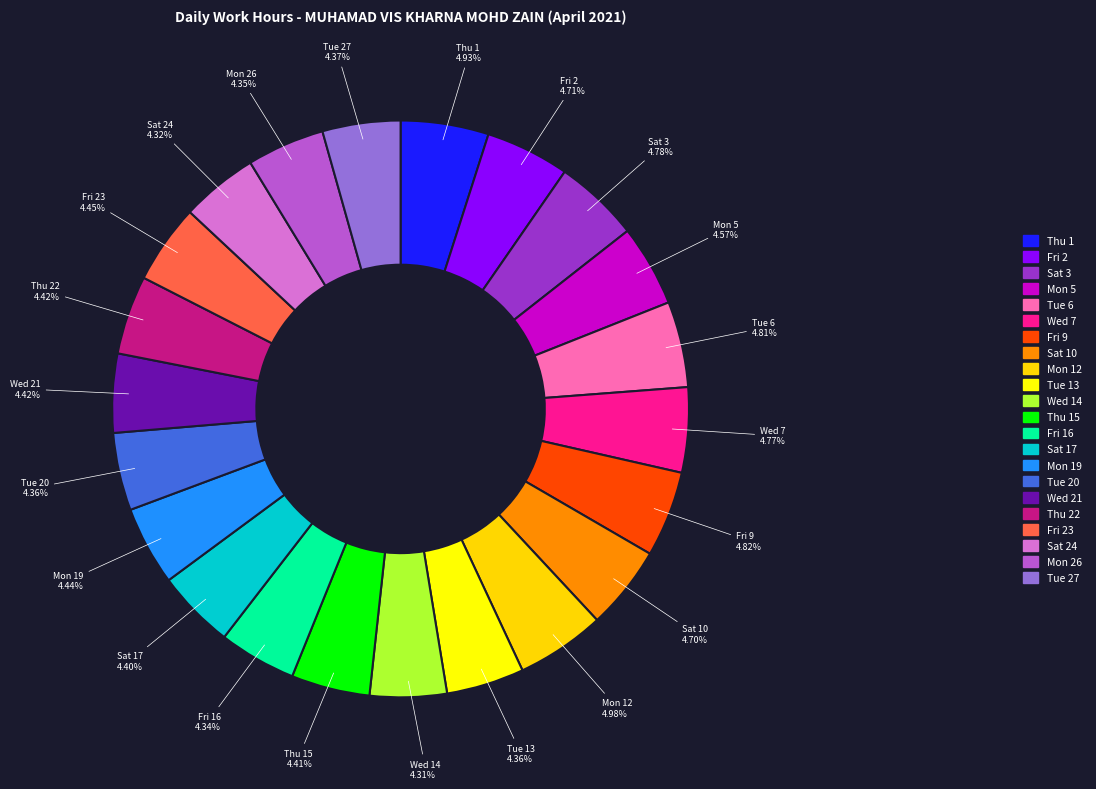

Count the number of slices in the pie.

22